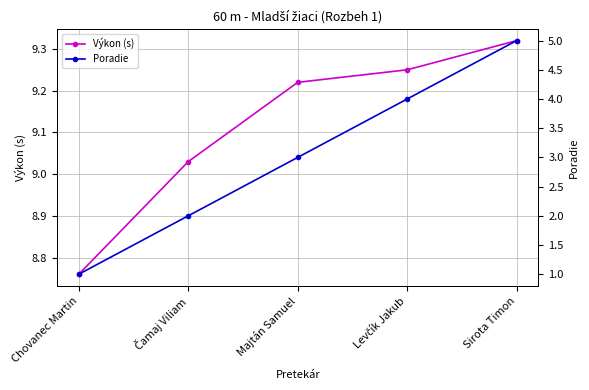

Which series has the largest range (max minus min)?

Poradie